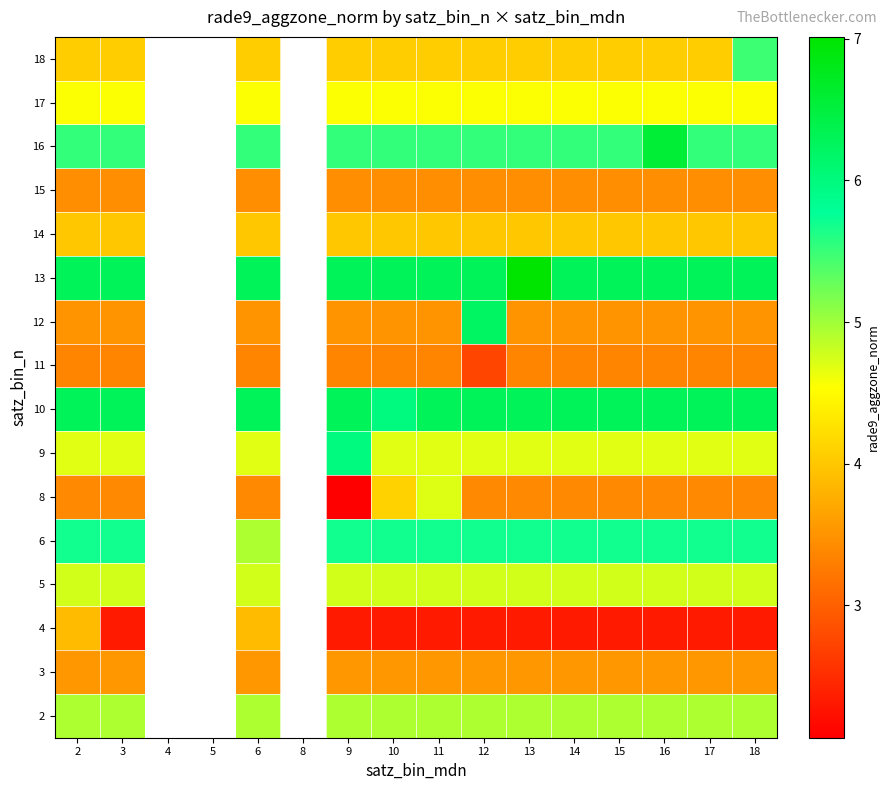

What is the total value across all series at 10?

70.8